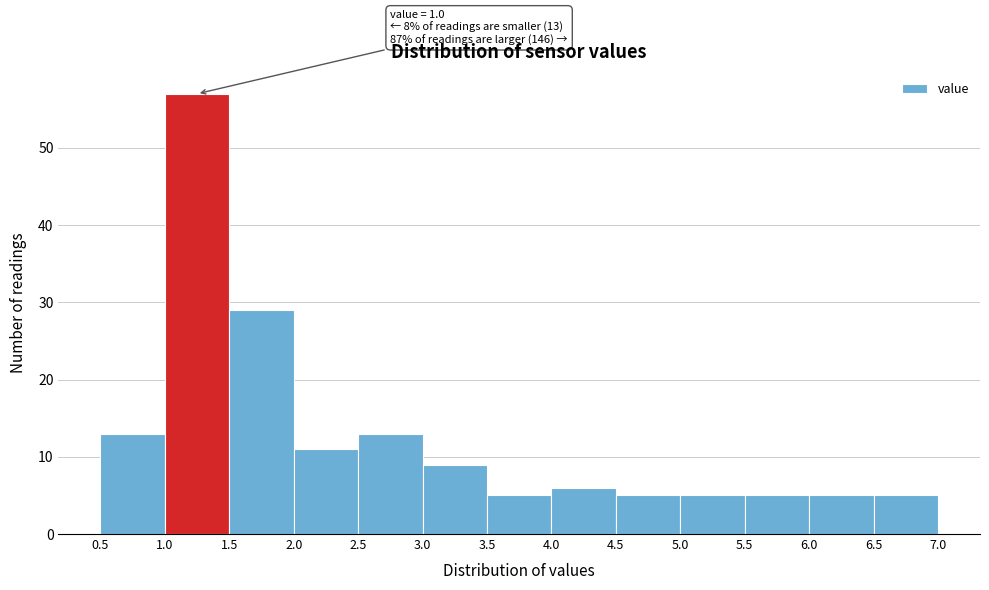

Over which range of the x-axis is the bar tallest?

1.0 to 1.5